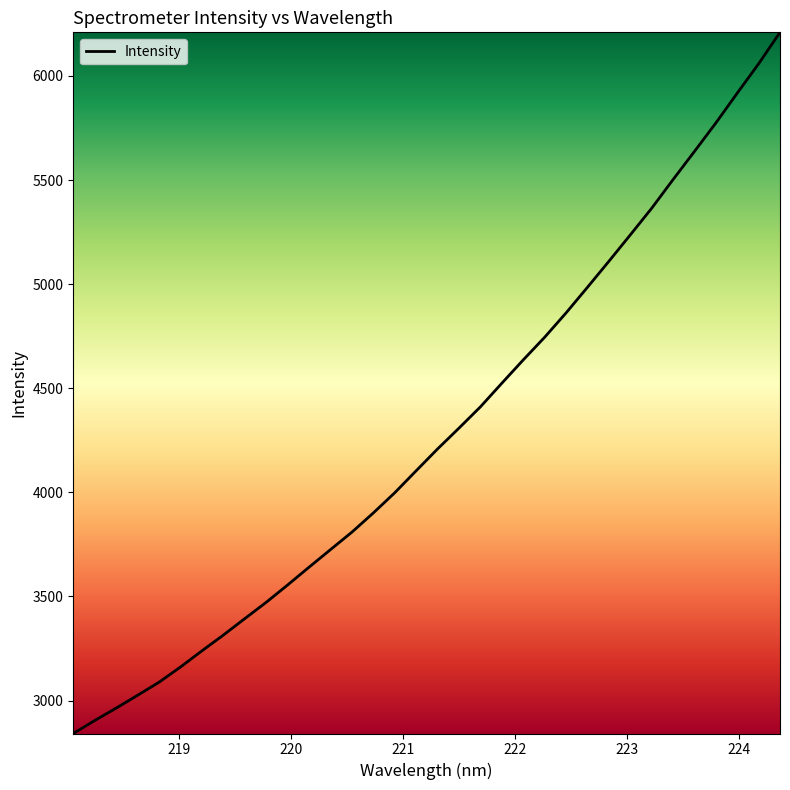

What is the maximum value shown in the chart?

6209.5